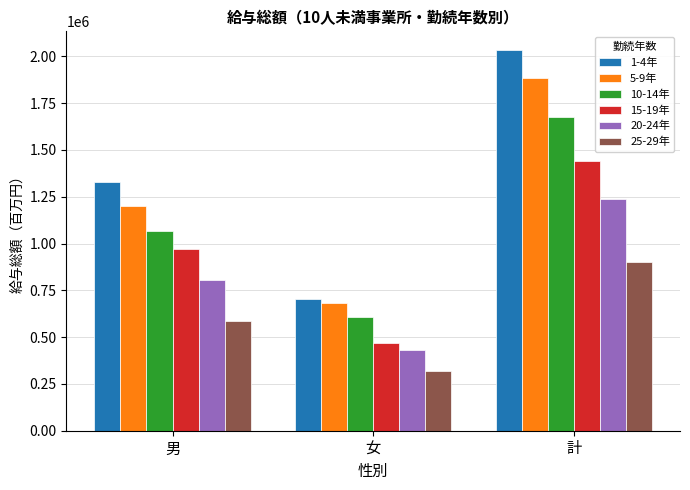

How many values in the 15-19年 series are below 972420?

1